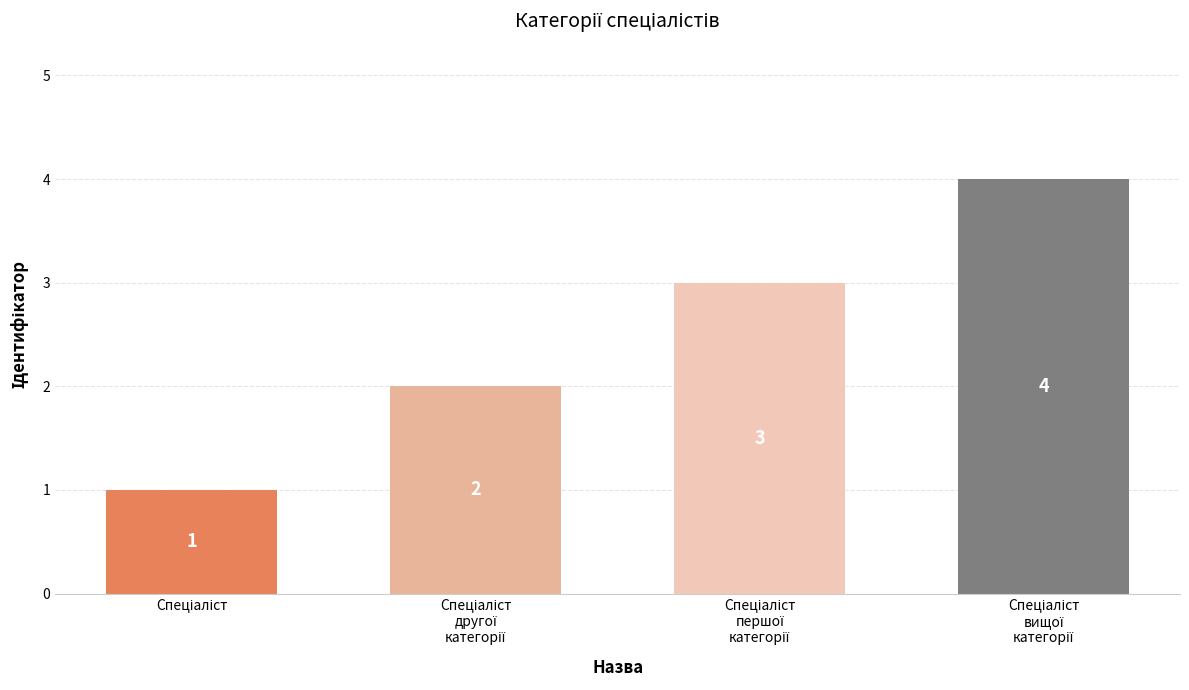

Reading left to right, transcribe all the data shown in this chart.

1	2	3	4